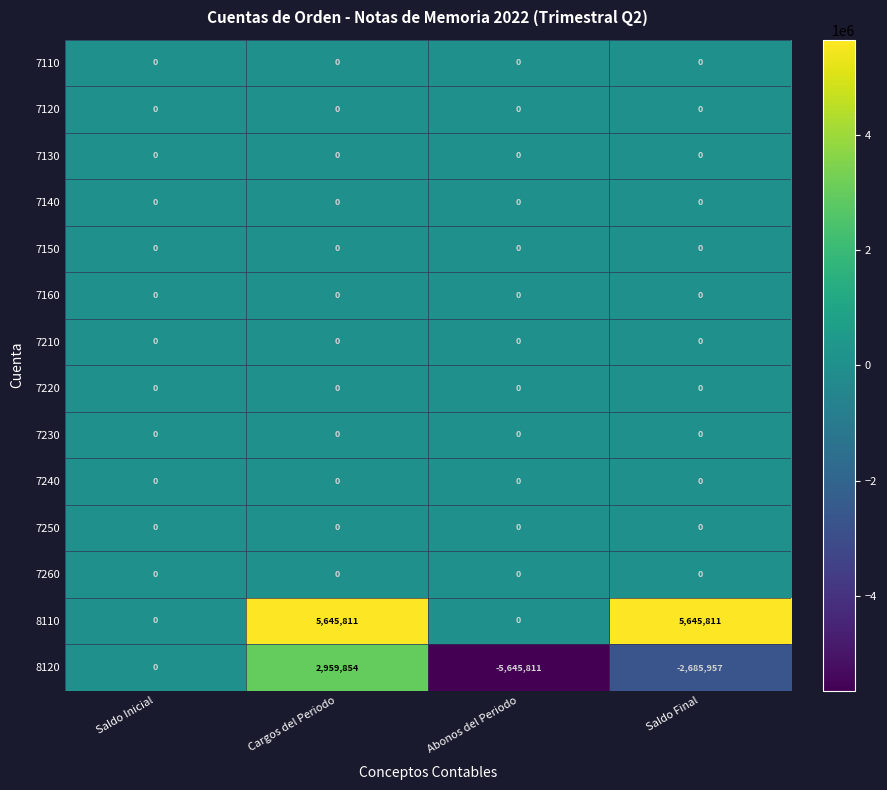

What is the smallest value displayed?

-5645811